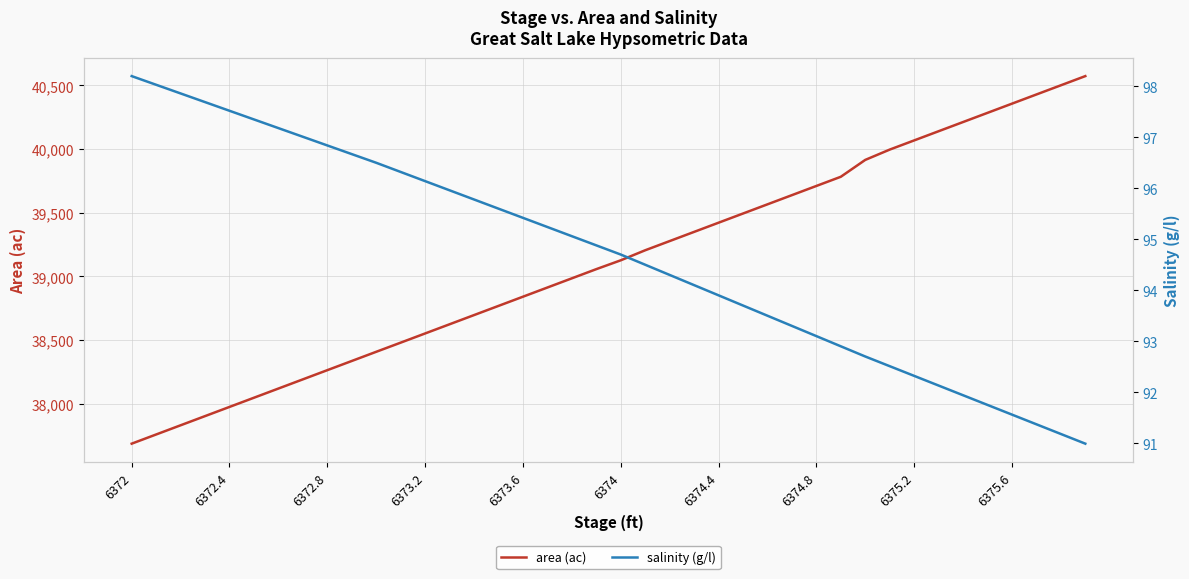

The area (ac) series shows 25712.3 at 6374.8. True or false?

False